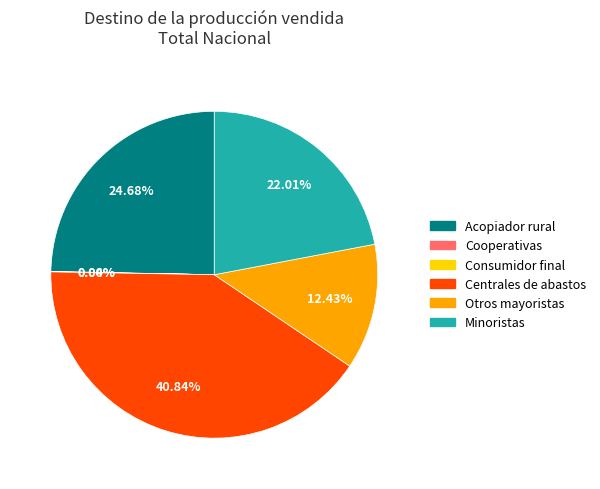

To the nearest percent, what is the difference between the largest and smallest slice percentages?

41%